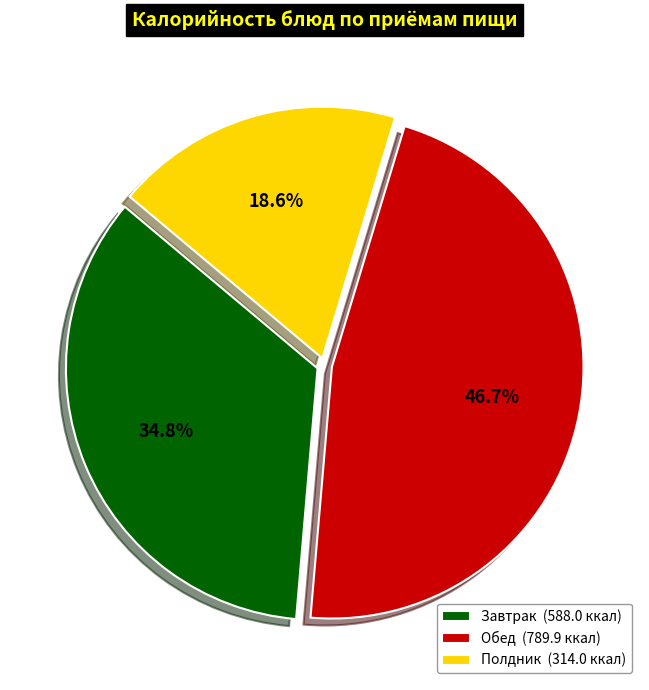

What percentage do Завтрак (588.0 ккал) and Обед (789.9 ккал) together represent?

81.4%